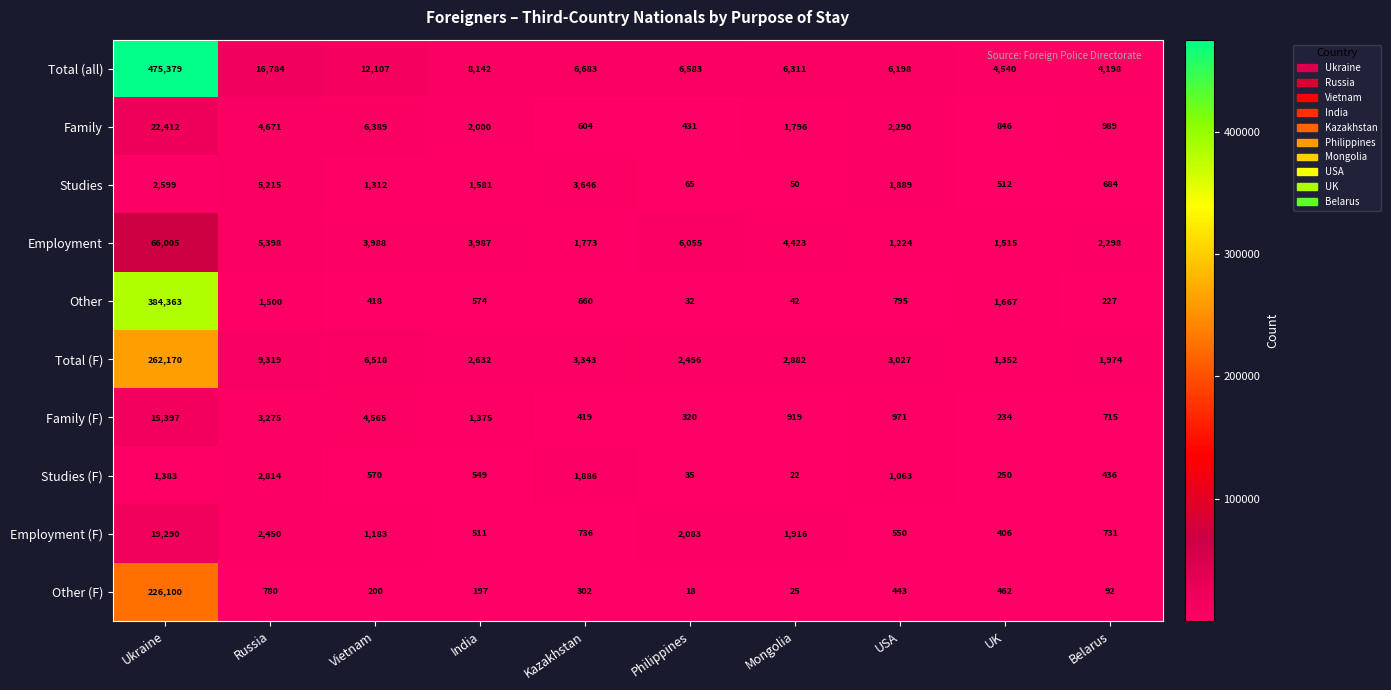

The Studies (F) series shows 250 at UK. True or false?

True